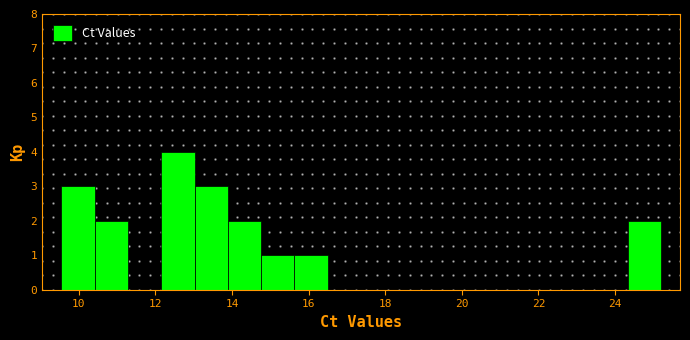

Reading left to right, transcribe this chart: for each bar, give the range it covers on the x-axis and its height. Neither the bar edges nor the heights are printed on the chart, so give them approximately, as read against the axes.

9.6 to 10.4: 3
10.4 to 11.2: 2
11.2 to 12.2: 0
12.2 to 13.0: 4
13.0 to 13.8: 3
13.8 to 14.8: 2
14.8 to 15.6: 1
15.6 to 16.6: 1
16.6 to 17.4: 0
17.4 to 18.2: 0
18.2 to 19.2: 0
19.2 to 20.0: 0
20.0 to 20.8: 0
20.8 to 21.8: 0
21.8 to 22.6: 0
22.6 to 23.4: 0
23.4 to 24.4: 0
24.4 to 25.2: 2